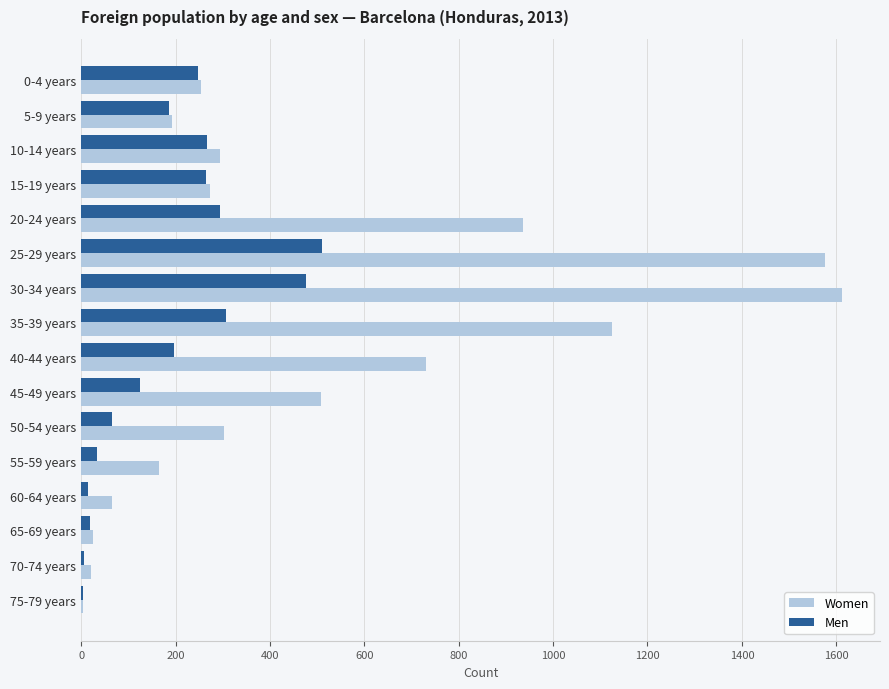

What is the sum of all Men values?

3017